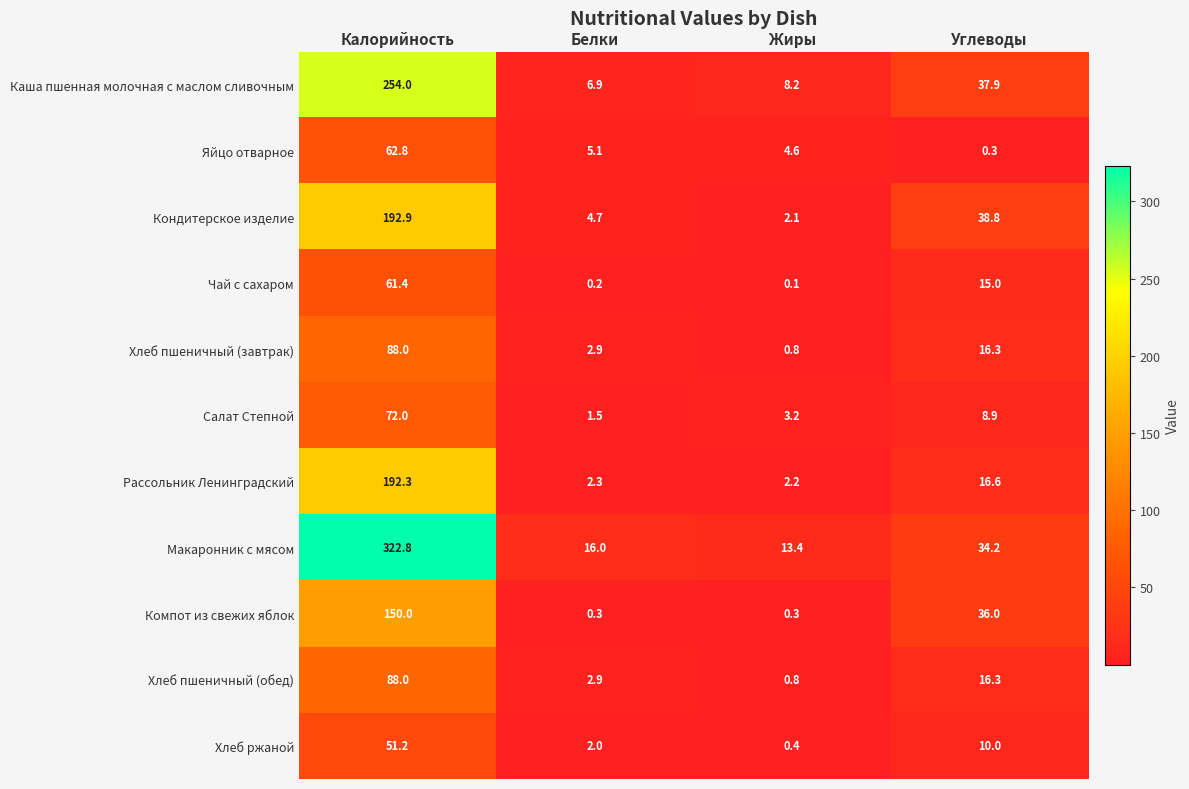

How many series are shown in this chart?

11